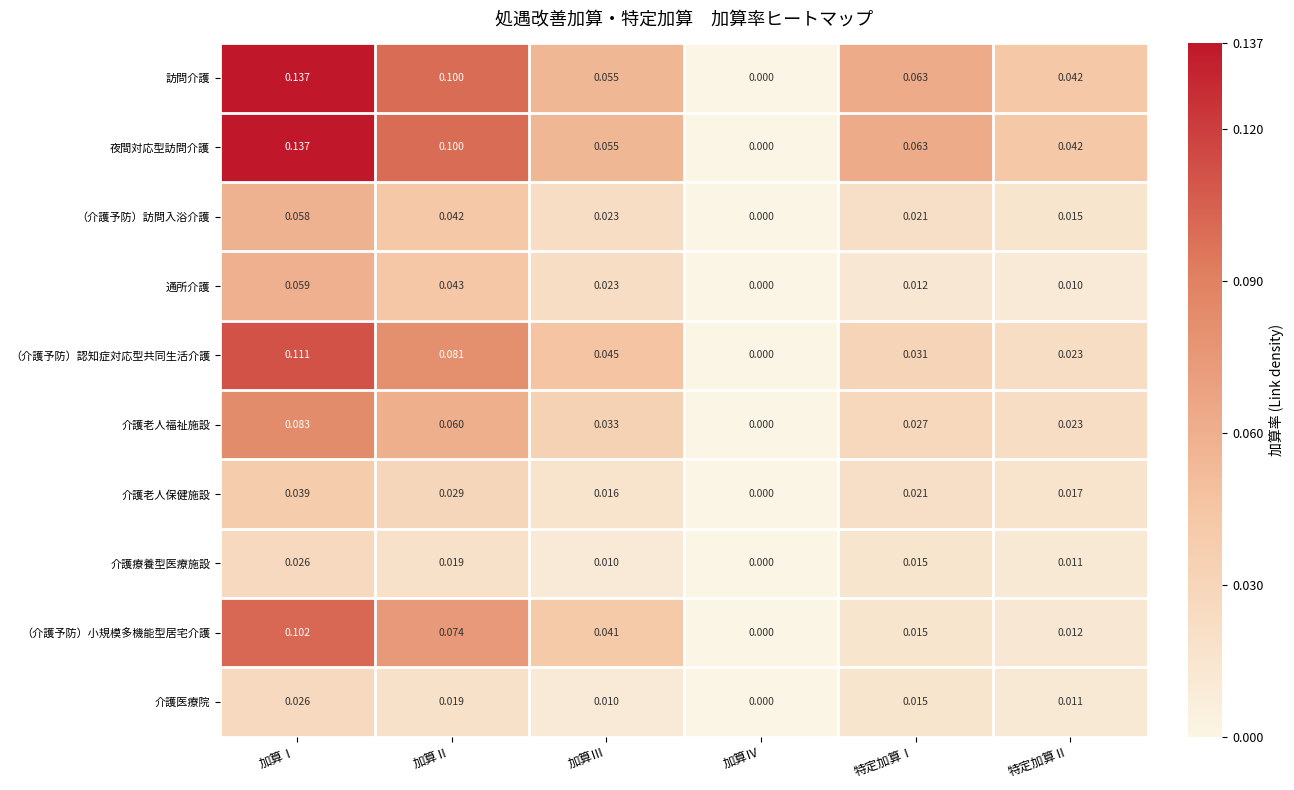

At which category is the sum across all series the highest?

加算Ⅰ